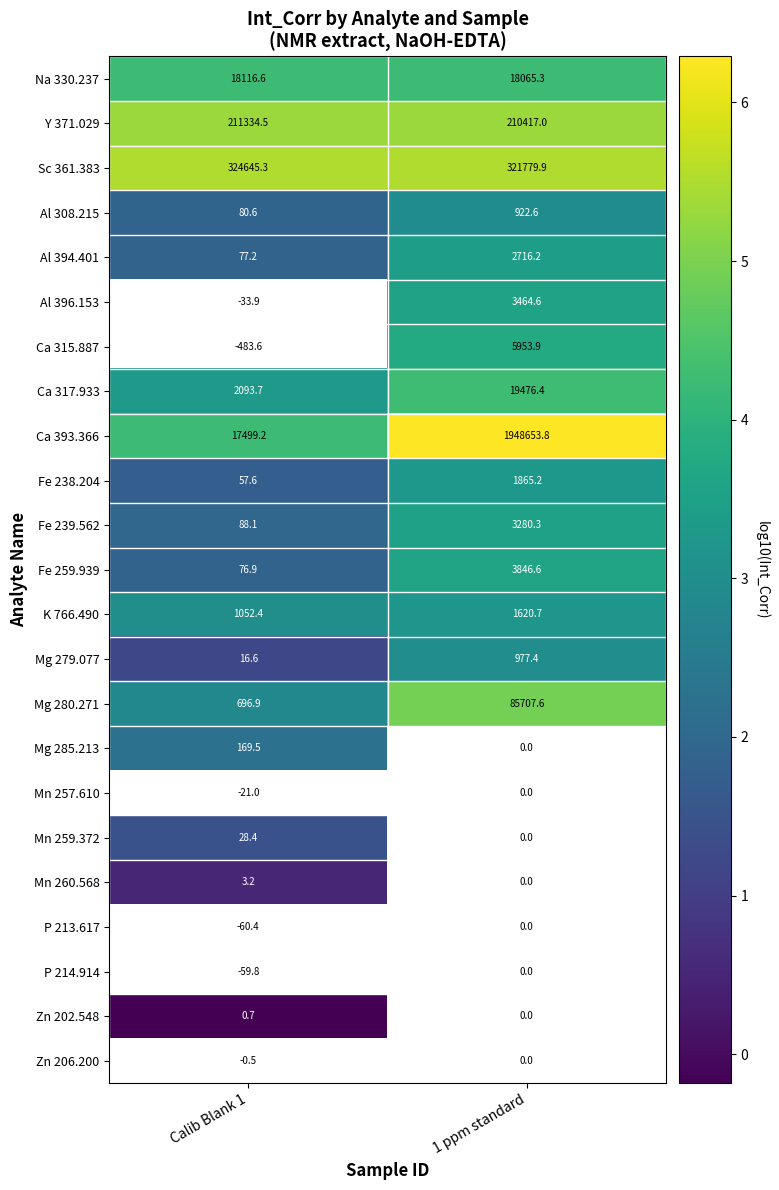

List the labels in order of Mg 280.271 value, largest first.

1 ppm standard, Calib Blank 1